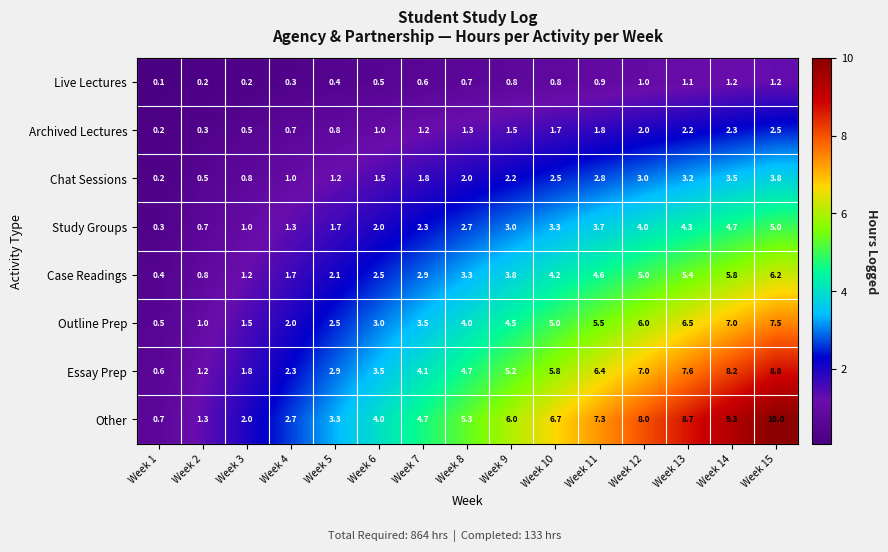

At which category is the sum across all series the highest?

Week 15